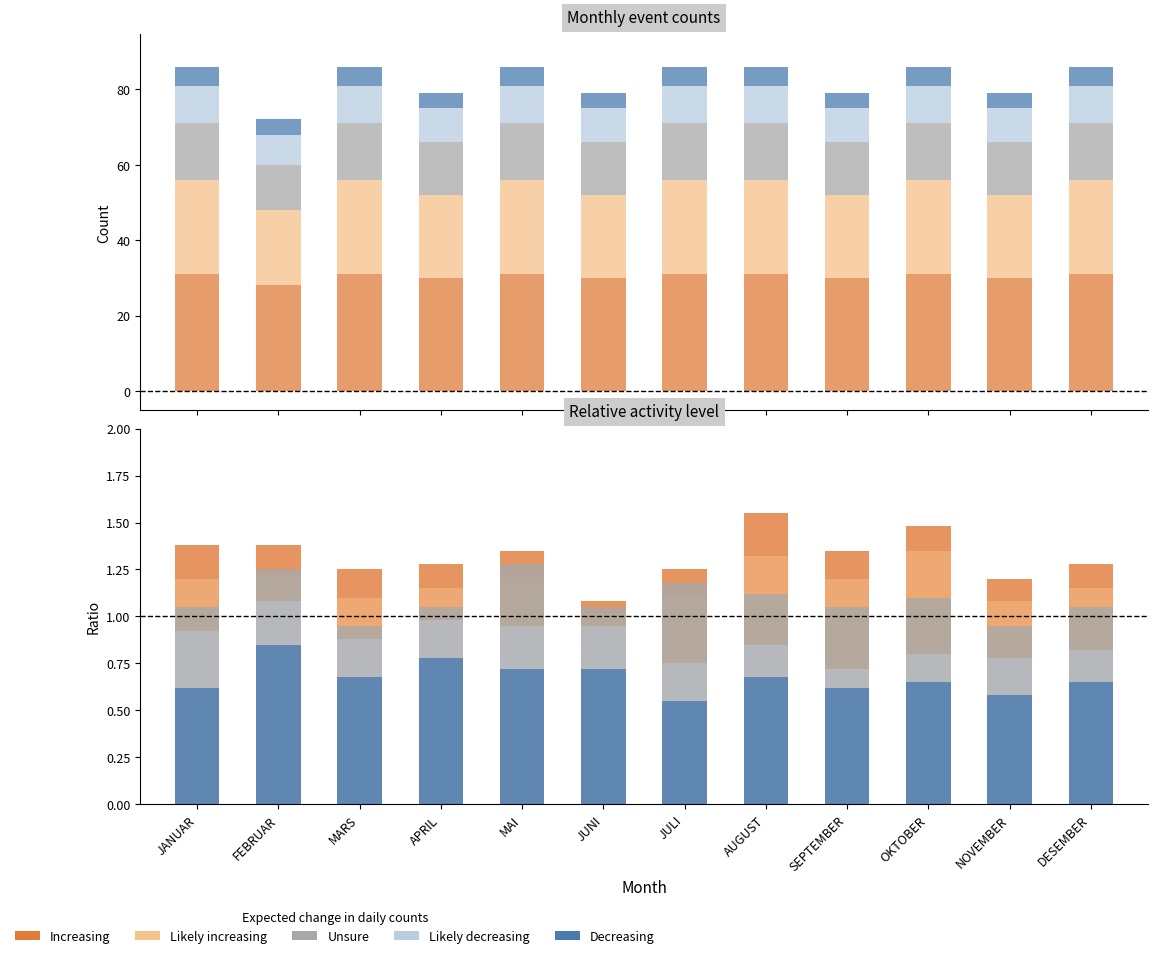

Count the Unsure values in the range 1 to 2.

10